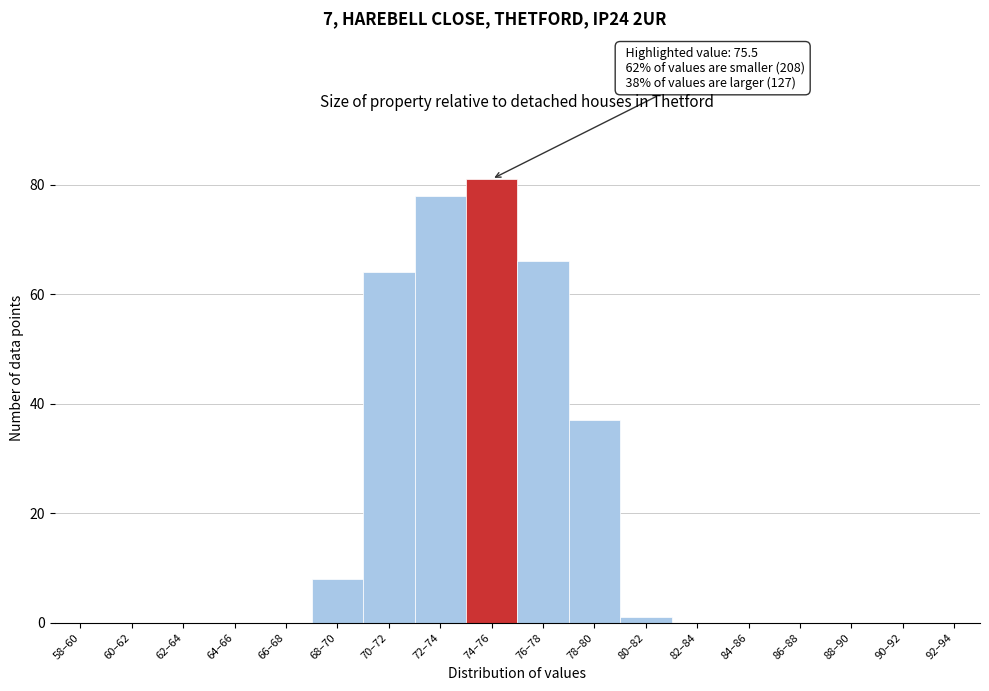

Reading right to left, what are all the values shown in this chart?

92–94=0	90–92=0	88–90=0	86–88=0	84–86=0	82–84=0	80–82=1	78–80=37	76–78=66	74–76=81	72–74=78	70–72=64	68–70=8	66–68=0	64–66=0	62–64=0	60–62=0	58–60=0